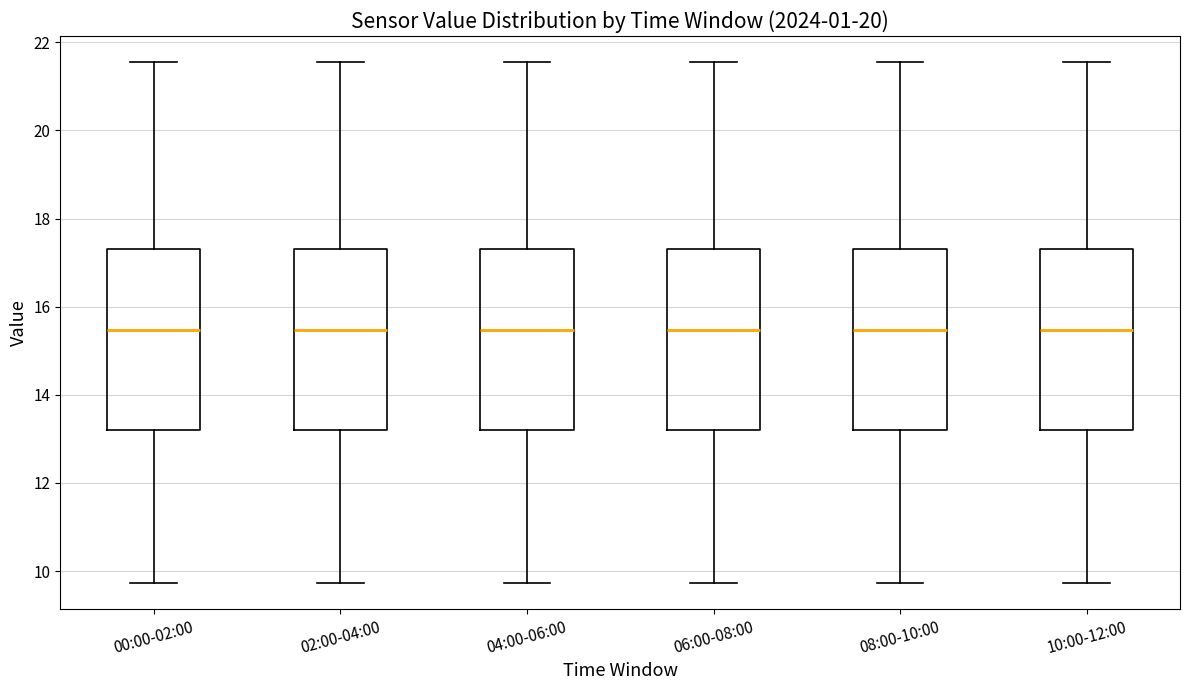

Reading left to right, transcribe this box plot: for each box, give where its median line is, the range the box spans, and where its two whiskers end, as read against the y-axis. The values are not printed on the chart, so give them approximately, as read against the axis.

00:00-02:00: median 15.4, box 13.2 to 17.2, whiskers 9.8 to 21.6
02:00-04:00: median 15.4, box 13.2 to 17.2, whiskers 9.8 to 21.6
04:00-06:00: median 15.4, box 13.2 to 17.2, whiskers 9.8 to 21.6
06:00-08:00: median 15.4, box 13.2 to 17.2, whiskers 9.8 to 21.6
08:00-10:00: median 15.4, box 13.2 to 17.2, whiskers 9.8 to 21.6
10:00-12:00: median 15.4, box 13.2 to 17.2, whiskers 9.8 to 21.6